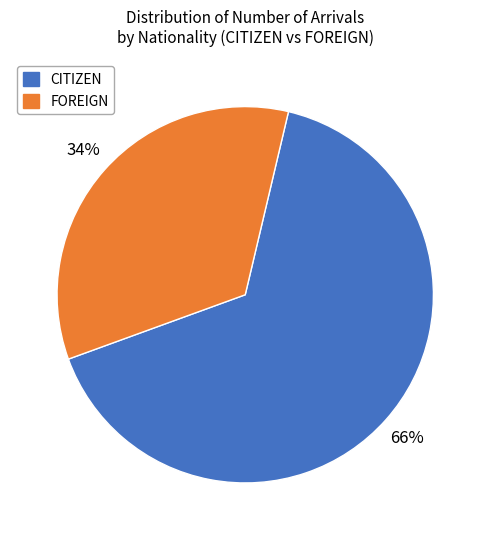

Combined, do CITIZEN and FOREIGN account for over 50%?

Yes